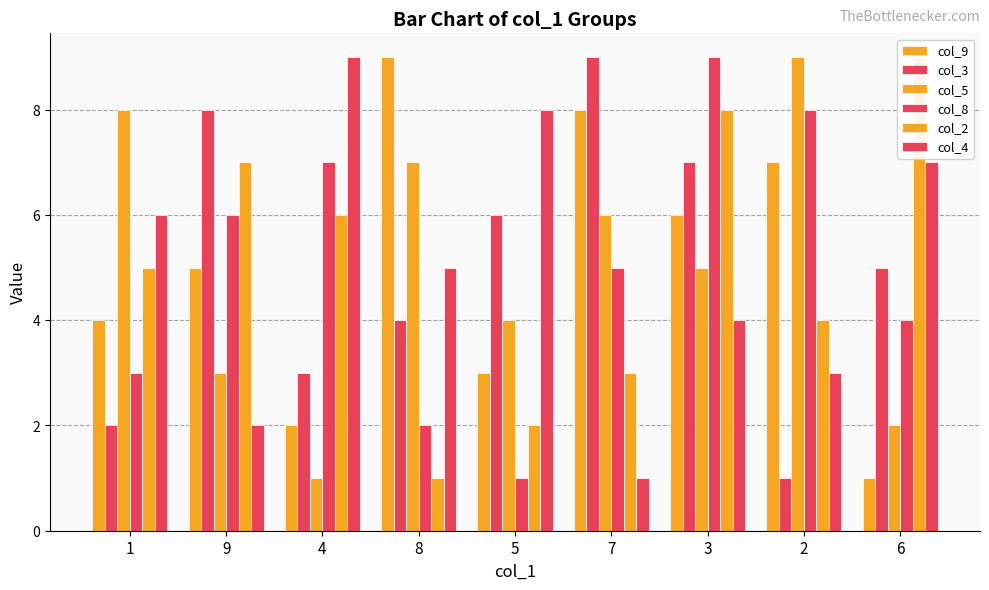

What are all the series names shown in the legend?

col_9, col_3, col_5, col_8, col_2, col_4